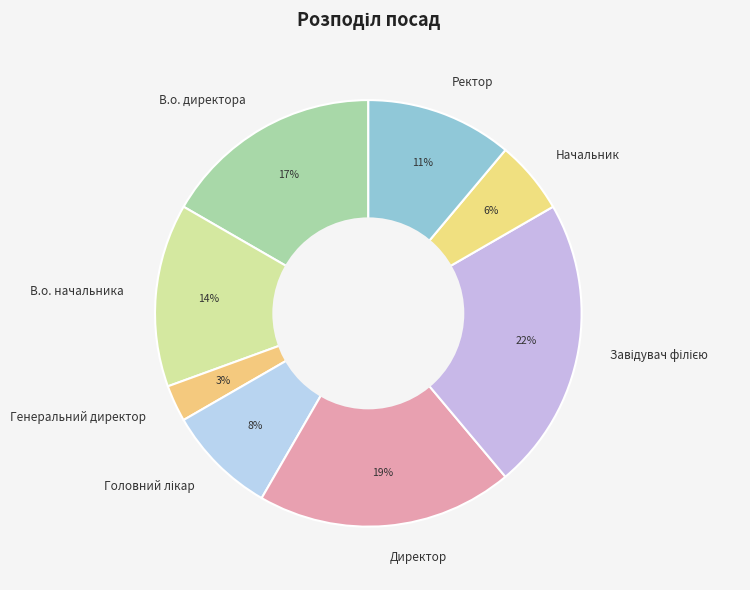

Between Начальник and Директор, which is larger?

Директор